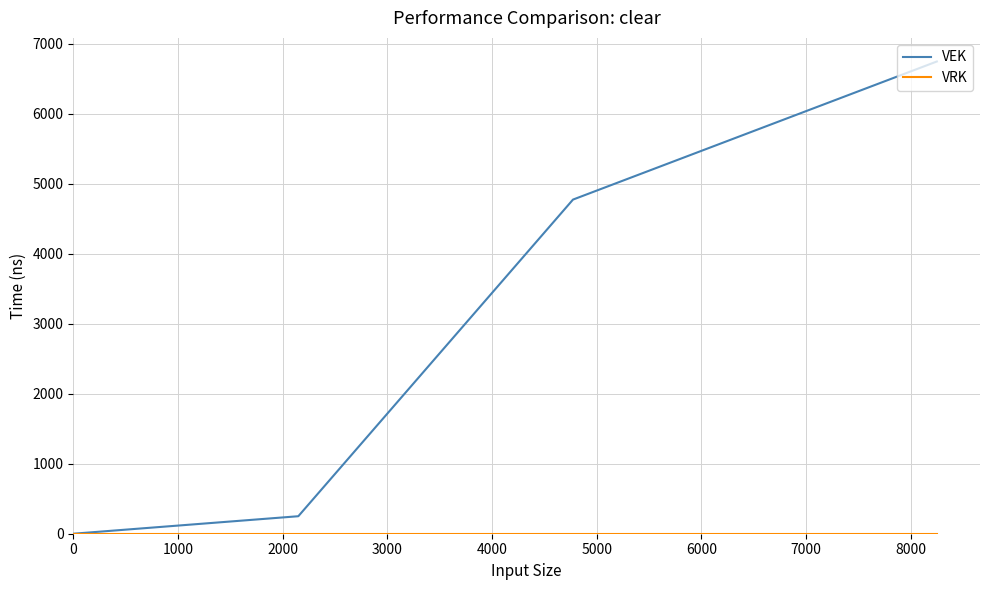

Which series has the largest range (max minus min)?

VEK